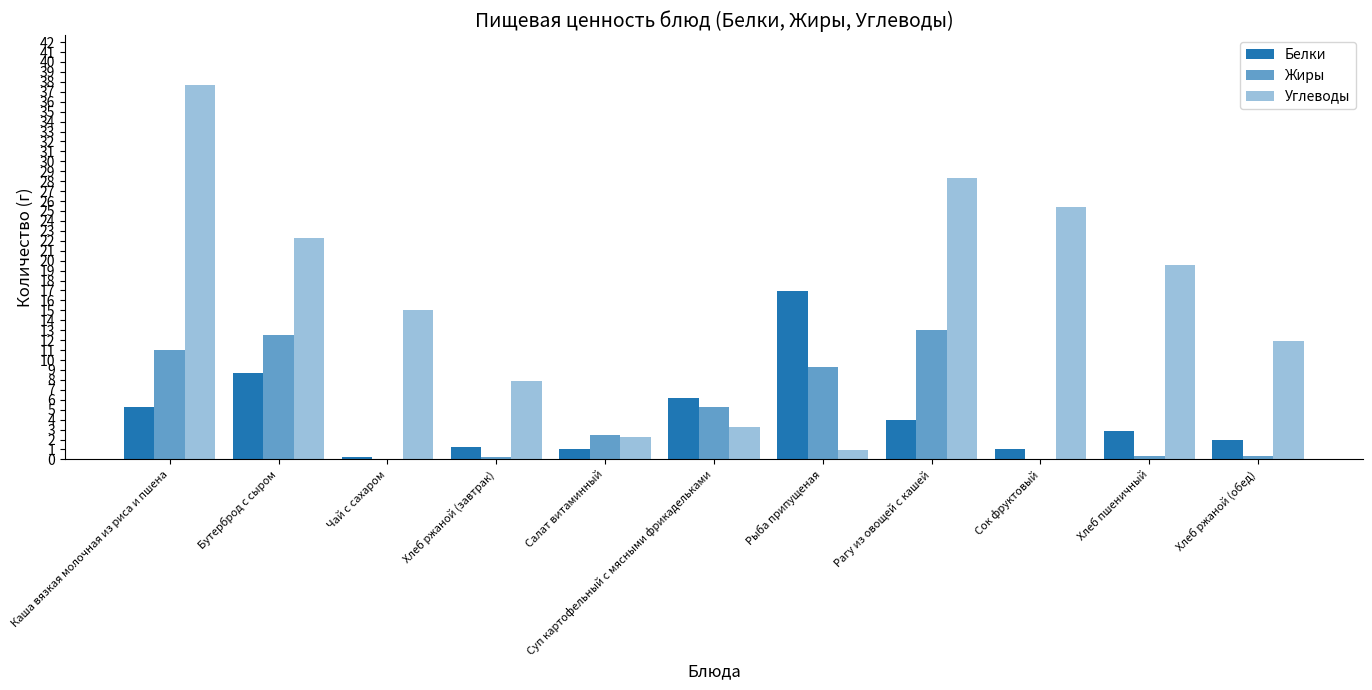

Which series has the widest spread of values?

Углеводы